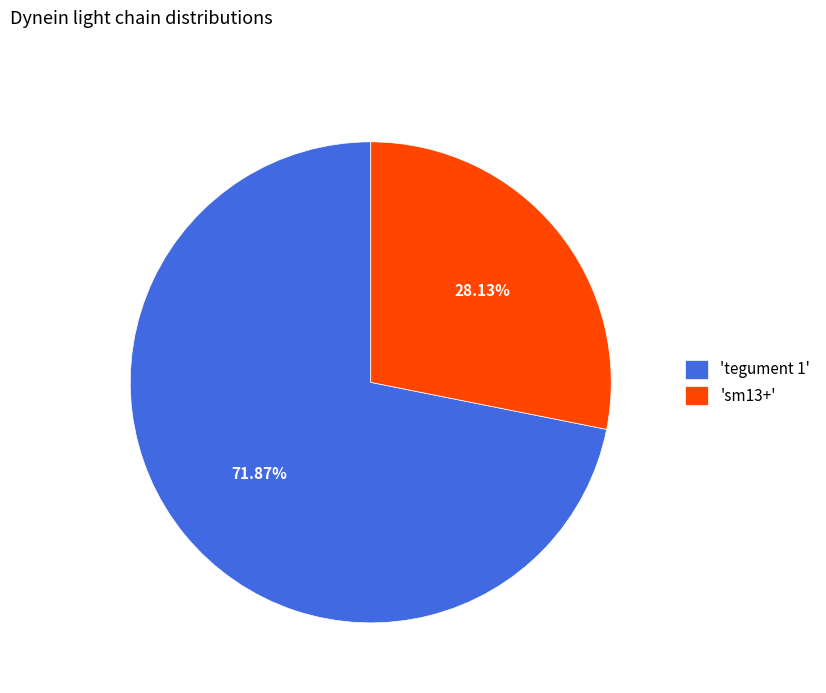

Is there any slice that represents more than half of the pie?

Yes